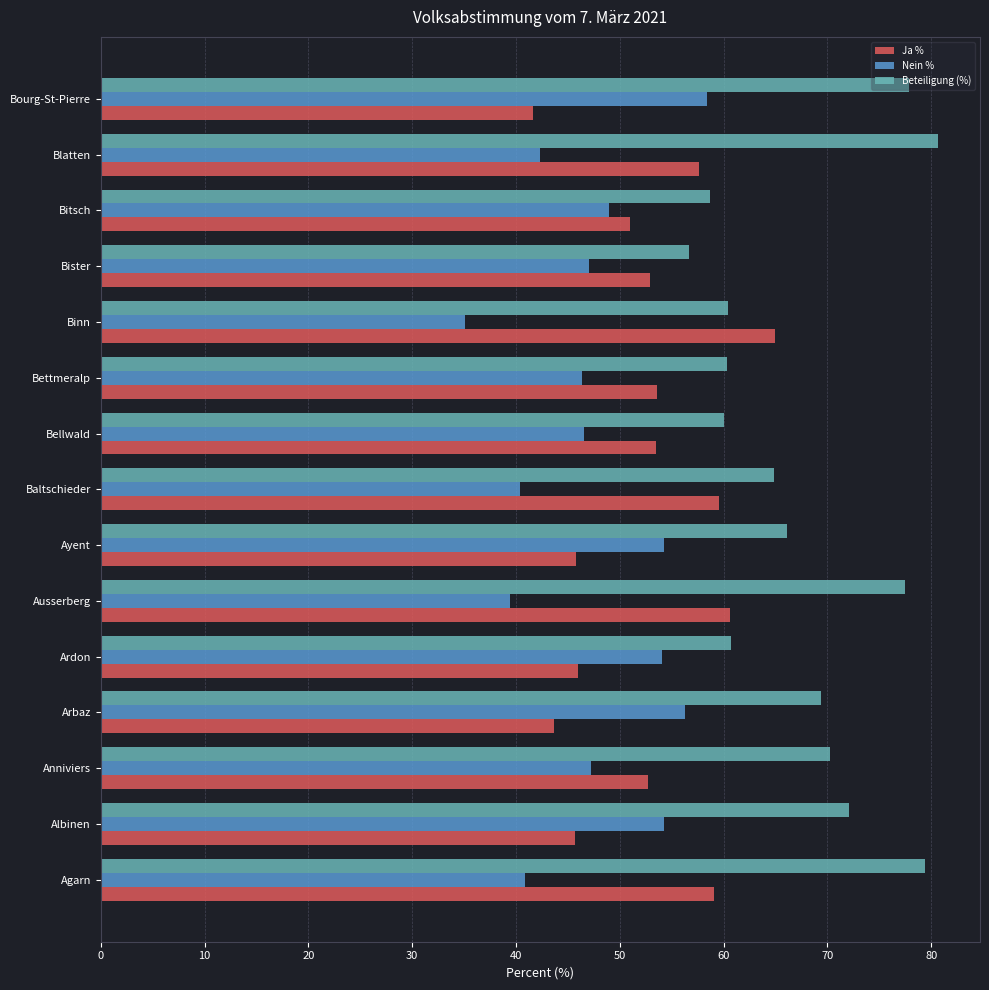

What value does the Ja % series have at Anniviers?

52.7